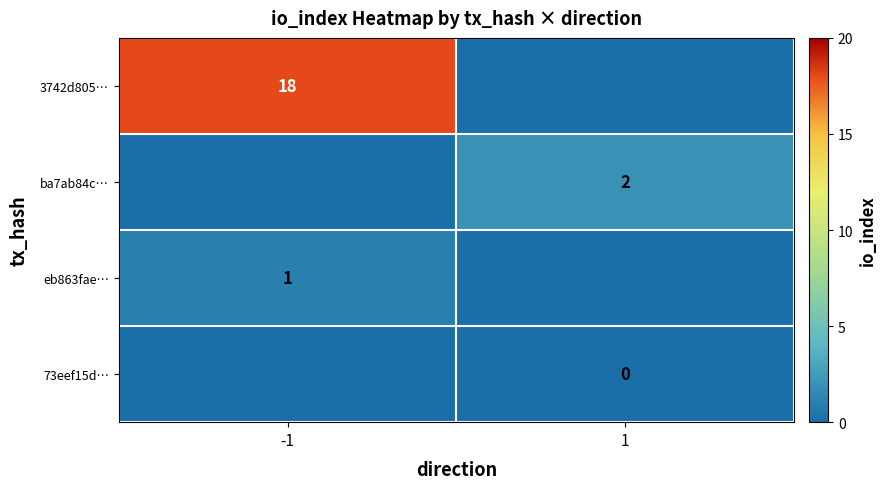

True or false: ba7ab84c… has a value of 2 at 1.

True